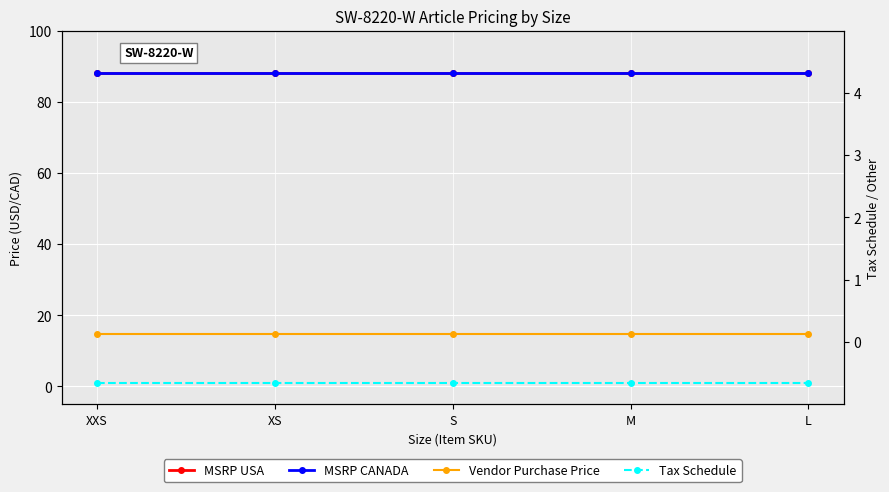

Between S and M, which series saw the biggest shift?

MSRP USA